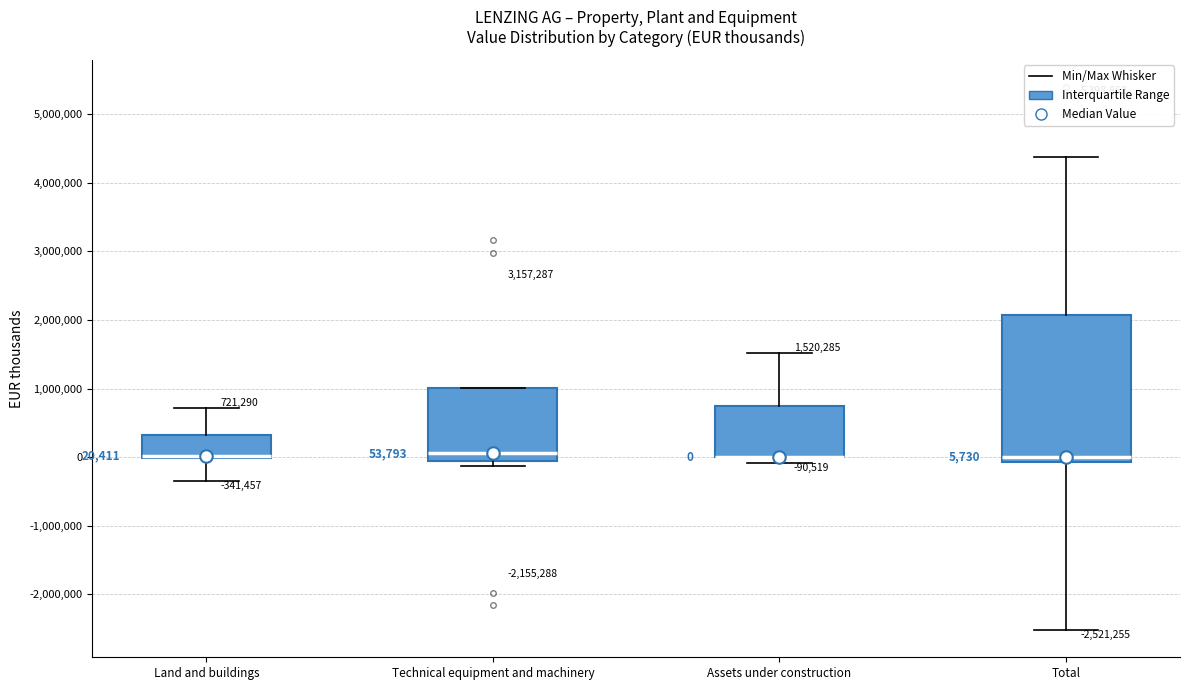

Comparing the boxes themselves (not the whiskers), which one is the tallest?

Total